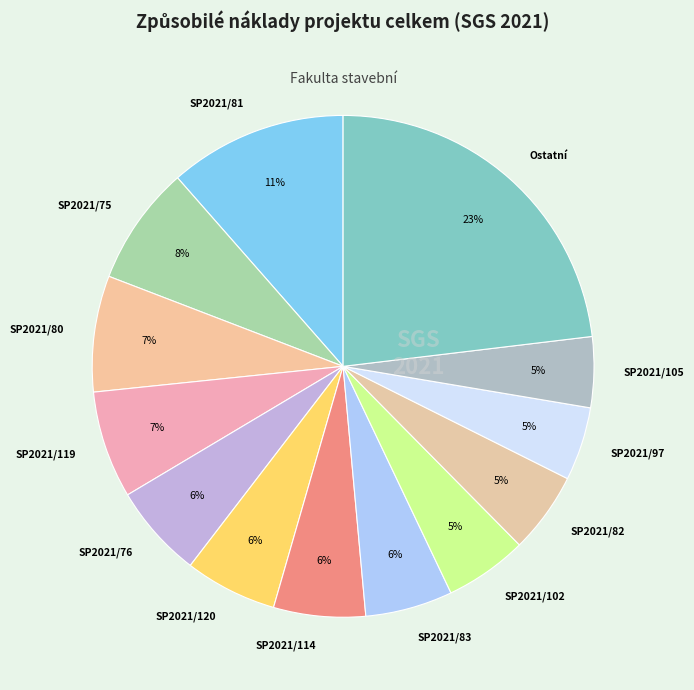

What is the largest slice in the pie chart?

Ostatní